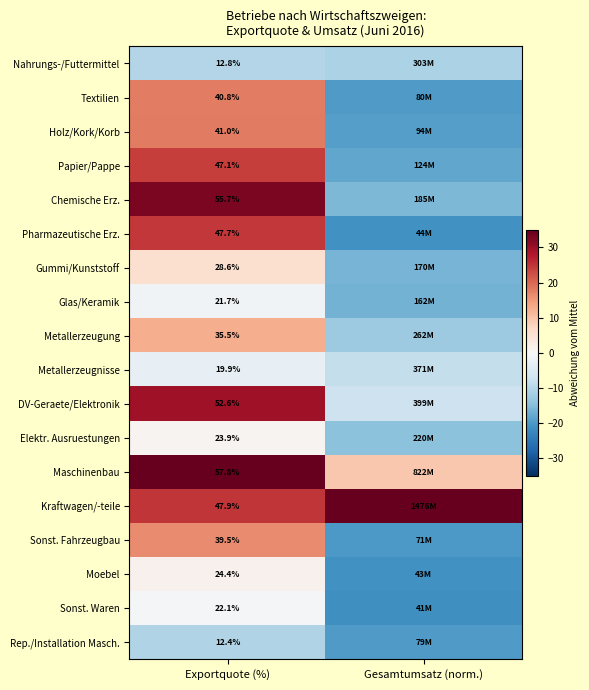

At how many categories does at least one series exceed 22?

2